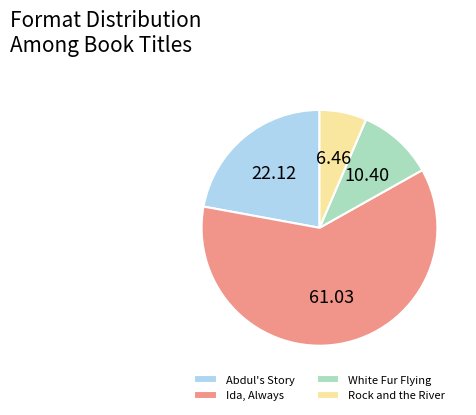

Is Ida, Always the majority of the pie?

Yes